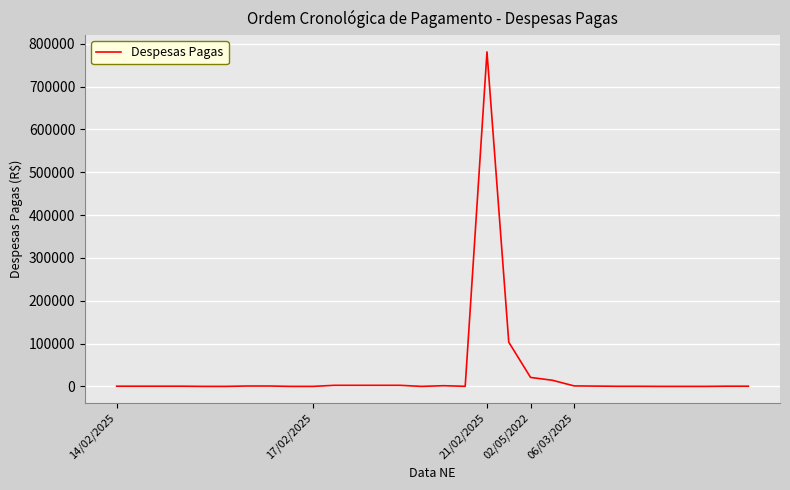

What is the difference between the second highest and minimum values?

103188.0